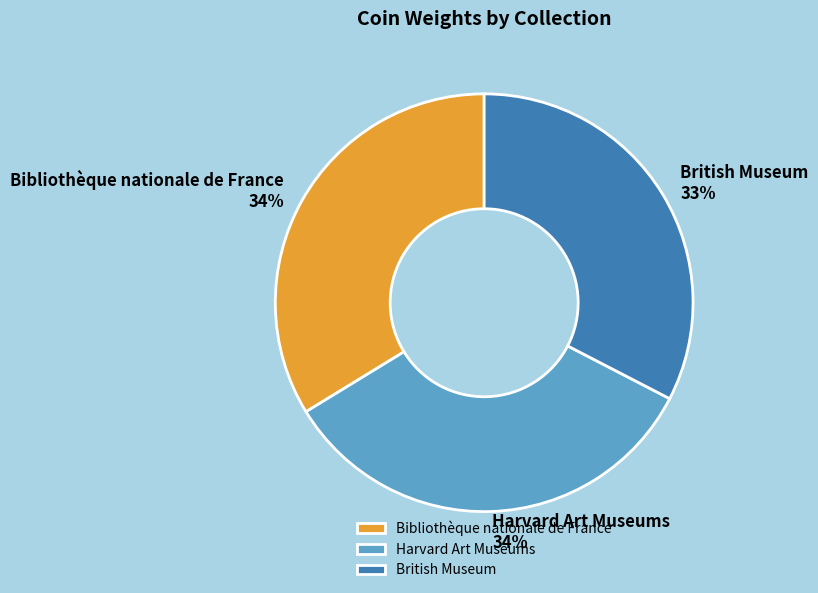

Is it true that British Museum is 41% of the pie?

False